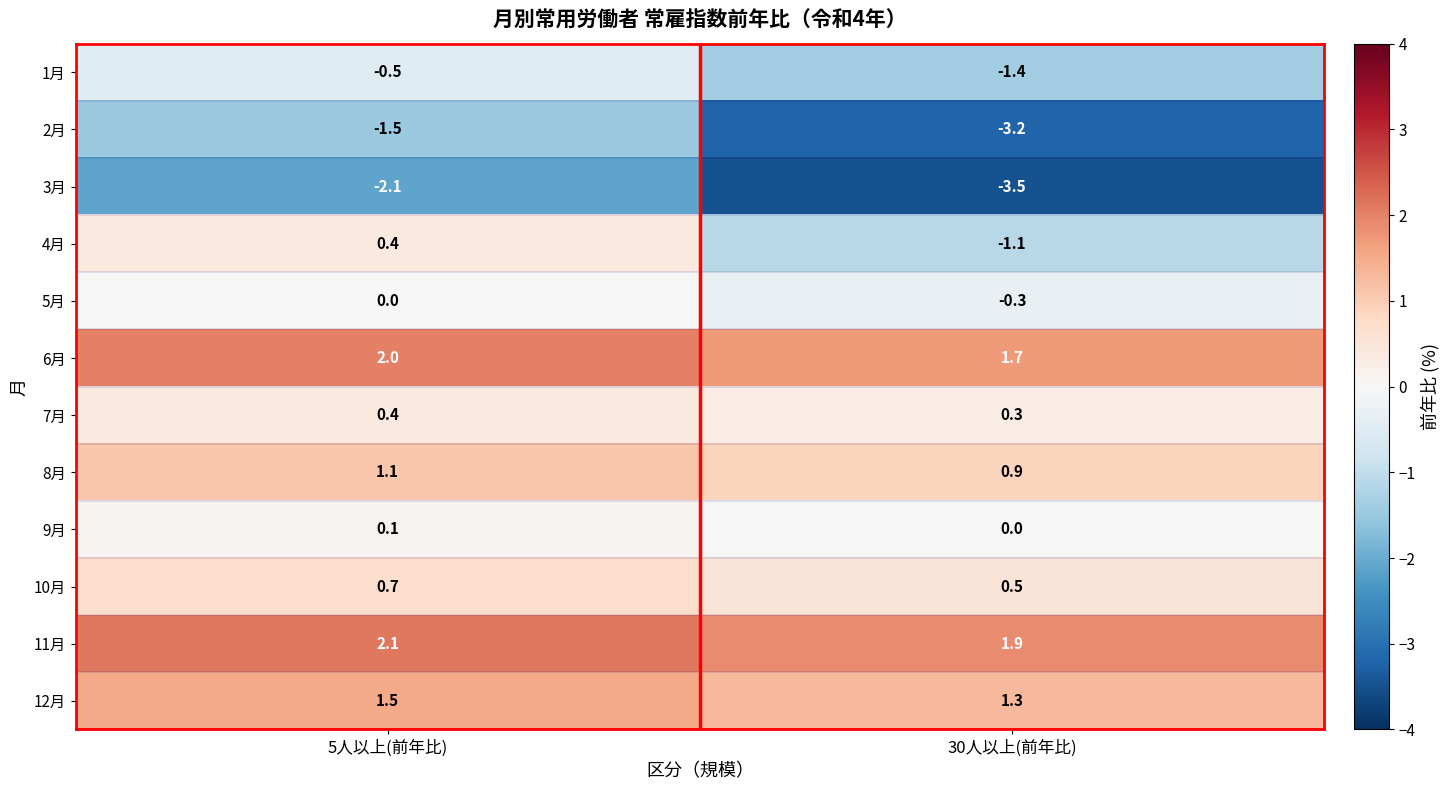

Is it true that 10月 equals 0.7 at 5人以上(前年比)?

True